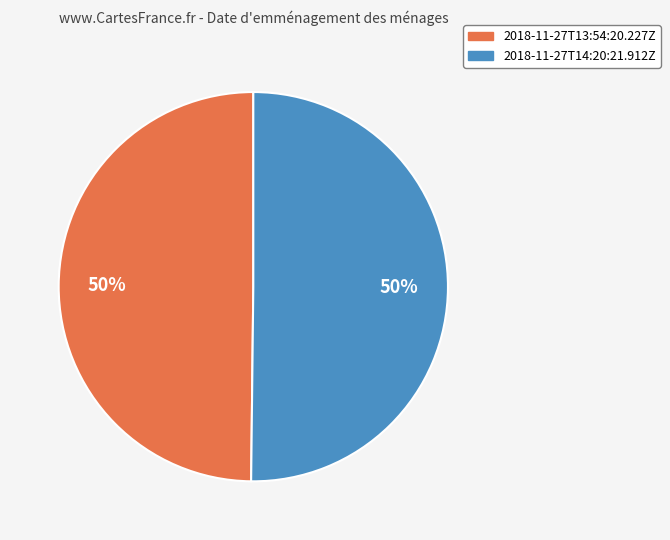

Is it true that 2018-11-27T14:20:21.912Z is 40% of the pie?

False